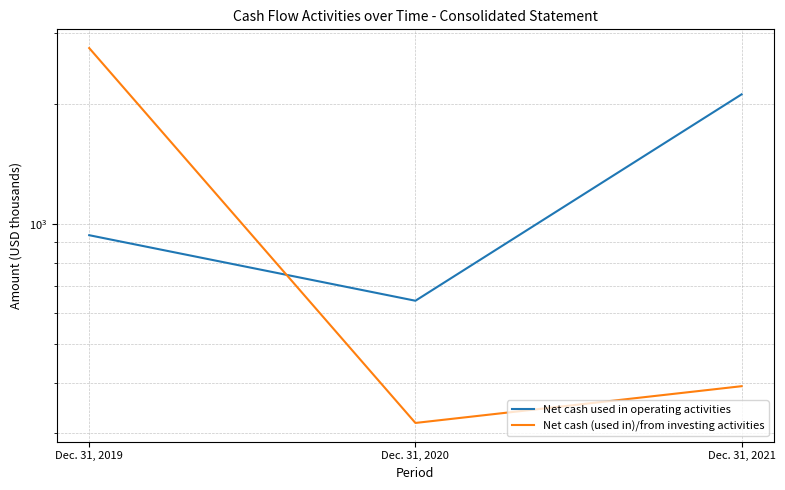

Between Dec. 31, 2020 and Dec. 31, 2021, which is larger?

Dec. 31, 2021